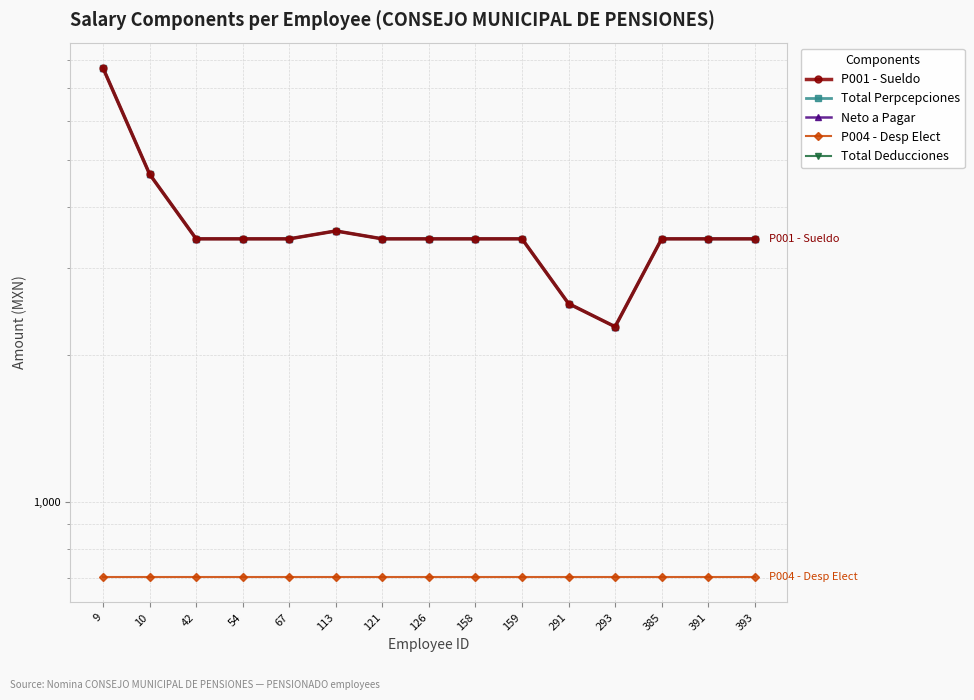

What are all the series names shown in the legend?

P001 - Sueldo, Total Perpcepciones, Neto a Pagar, P004 - Desp Elect, Total Deducciones